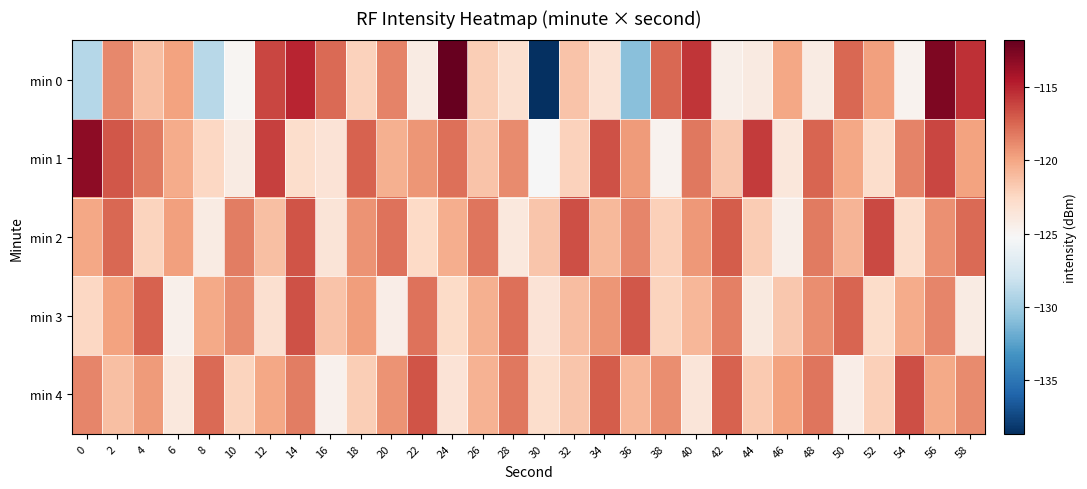

Reading left to right, list all the values displayed in this chart.

min 0: 0=-129.1	2=-118.8	4=-121.2	6=-119.8	8=-128.9	10=-125.0	12=-116.3	14=-115.0	16=-117.7	18=-122.2	20=-118.6	22=-124.1	24=-111.8	26=-121.9	28=-123.1	30=-138.7	32=-121.4	34=-123.3	36=-130.9	38=-117.6	40=-115.7	42=-124.4	44=-124.0	46=-120.1	48=-124.2	50=-117.5	52=-119.7	54=-124.8	56=-112.7	58=-115.4
min 1: 0=-113.2	2=-116.9	4=-118.2	6=-120.3	8=-122.5	10=-124.2	12=-116.0	14=-122.8	16=-123.4	18=-117.3	20=-120.5	22=-119.3	24=-117.8	26=-121.4	28=-118.9	30=-125.3	32=-122.1	34=-116.7	36=-119.5	38=-124.8	40=-118.2	42=-121.6	44=-115.9	46=-123.7	48=-117.4	50=-120.1	52=-122.9	54=-118.6	56=-116.3	58=-119.8
min 2: 0=-120.1	2=-117.5	4=-122.3	6=-119.7	8=-124.1	10=-118.4	12=-121.2	14=-116.8	16=-123.5	18=-119.2	20=-117.9	22=-122.6	24=-120.4	26=-118.1	28=-123.8	30=-121.5	32=-116.6	34=-120.9	36=-118.7	38=-122.0	40=-119.4	42=-117.1	44=-121.8	46=-124.5	48=-118.3	50=-120.7	52=-116.4	54=-122.9	56=-119.1	58=-117.6
min 3: 0=-122.5	2=-119.8	4=-117.3	6=-124.6	8=-120.2	10=-118.9	12=-123.1	14=-116.7	16=-121.4	18=-119.6	20=-124.3	22=-118.0	24=-122.7	26=-120.5	28=-117.8	30=-123.4	32=-121.1	34=-119.3	36=-116.9	38=-122.2	40=-120.8	42=-118.5	44=-123.9	46=-121.6	48=-119.0	50=-117.4	52=-122.8	54=-120.3	56=-118.7	58=-124.1
min 4: 0=-118.7	2=-121.2	4=-119.5	6=-123.8	8=-117.6	10=-122.3	12=-120.1	14=-118.4	16=-124.7	18=-121.9	20=-119.2	22=-116.8	24=-123.4	26=-120.6	28=-118.2	30=-122.9	32=-121.5	34=-117.1	36=-120.8	38=-119.0	40=-123.6	42=-117.3	44=-121.7	46=-119.8	48=-118.1	50=-124.4	52=-122.0	54=-116.6	56=-120.2	58=-118.9